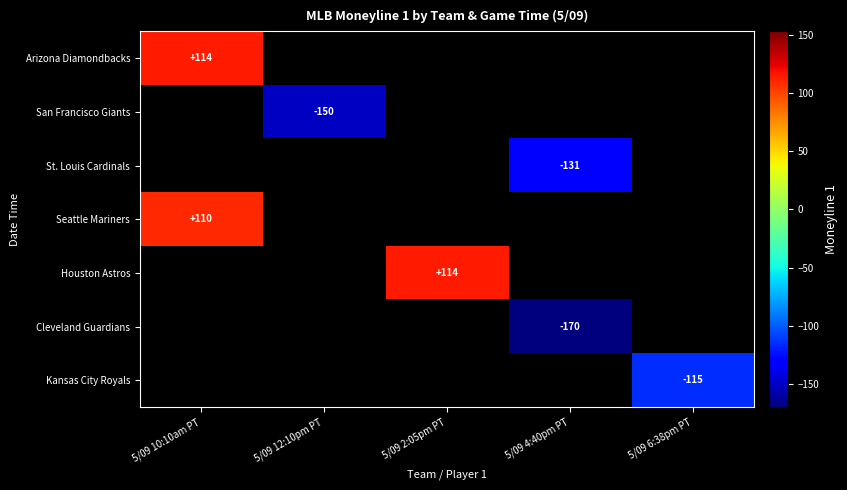

The Kansas City Royals series shows -201 at 5/09 6:38pm PT. True or false?

False